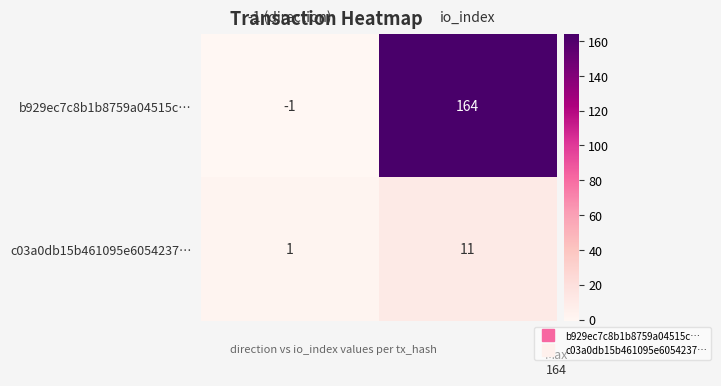

What is the difference between the highest and lowest values at io_index?

153